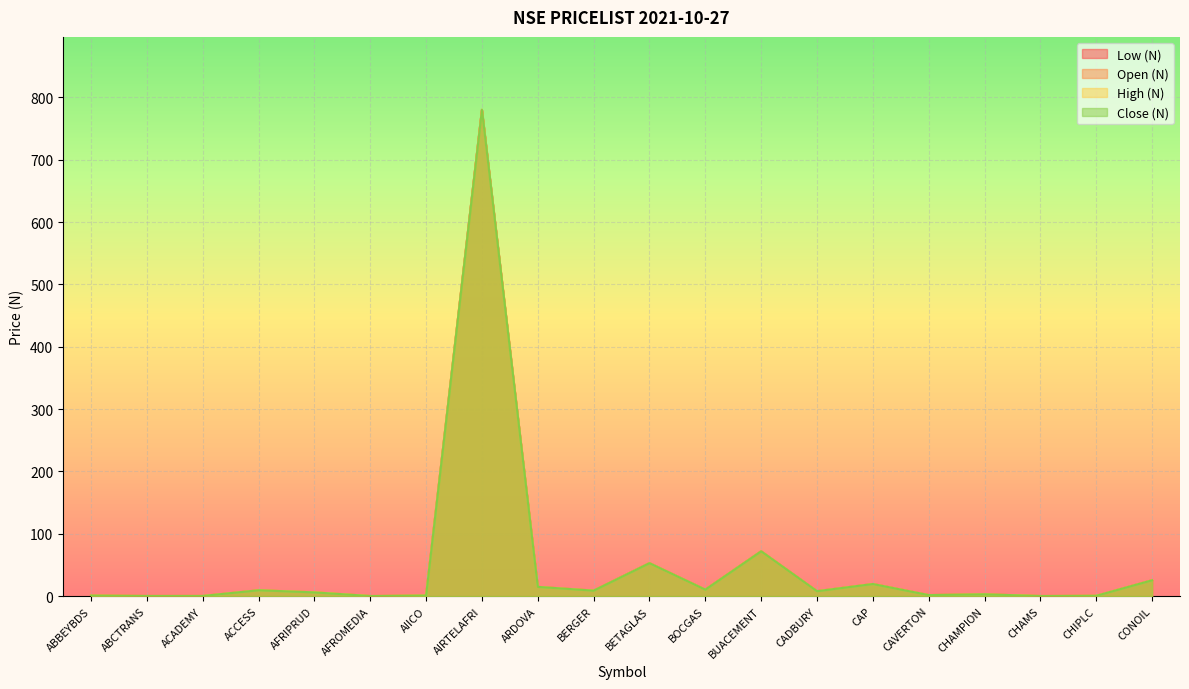

Which series has the widest spread of values?

Low (N)